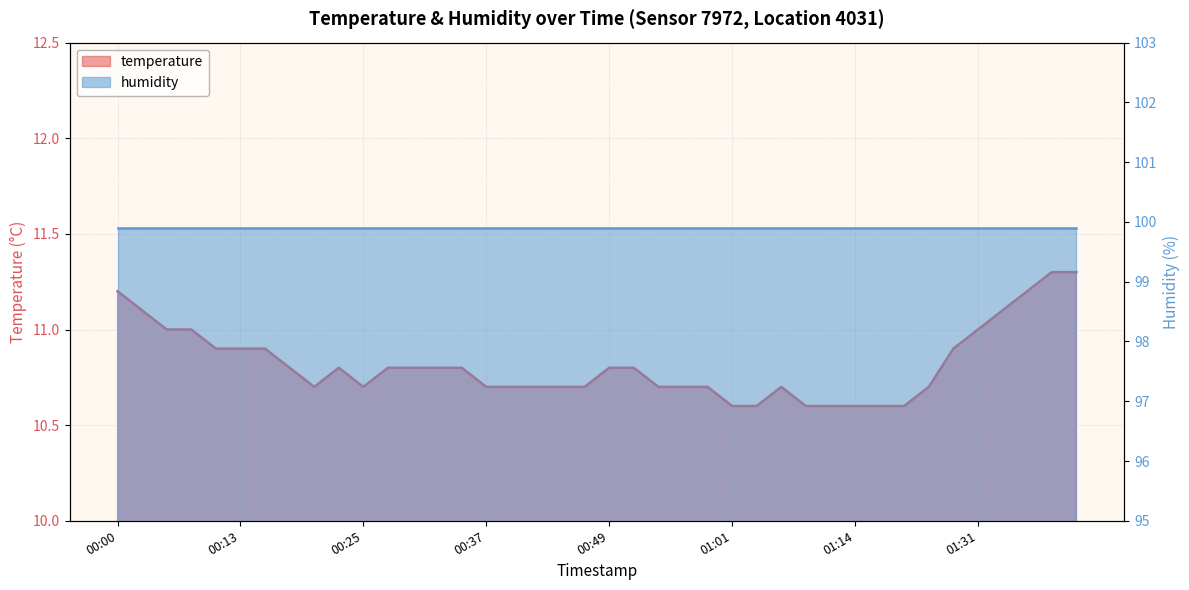

What is the sum of all values?

432.8